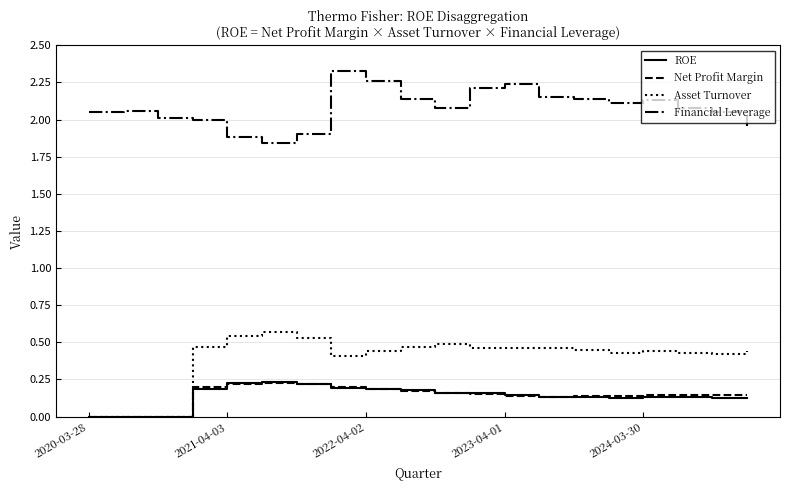

Which series has the largest total across all categories?

Financial Leverage